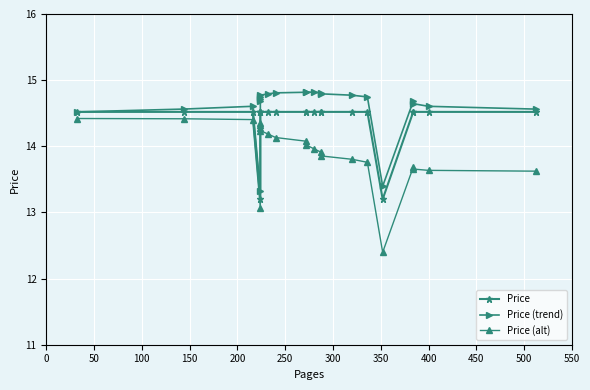

What is the value of the Price point at the 17th from the left?

14.5